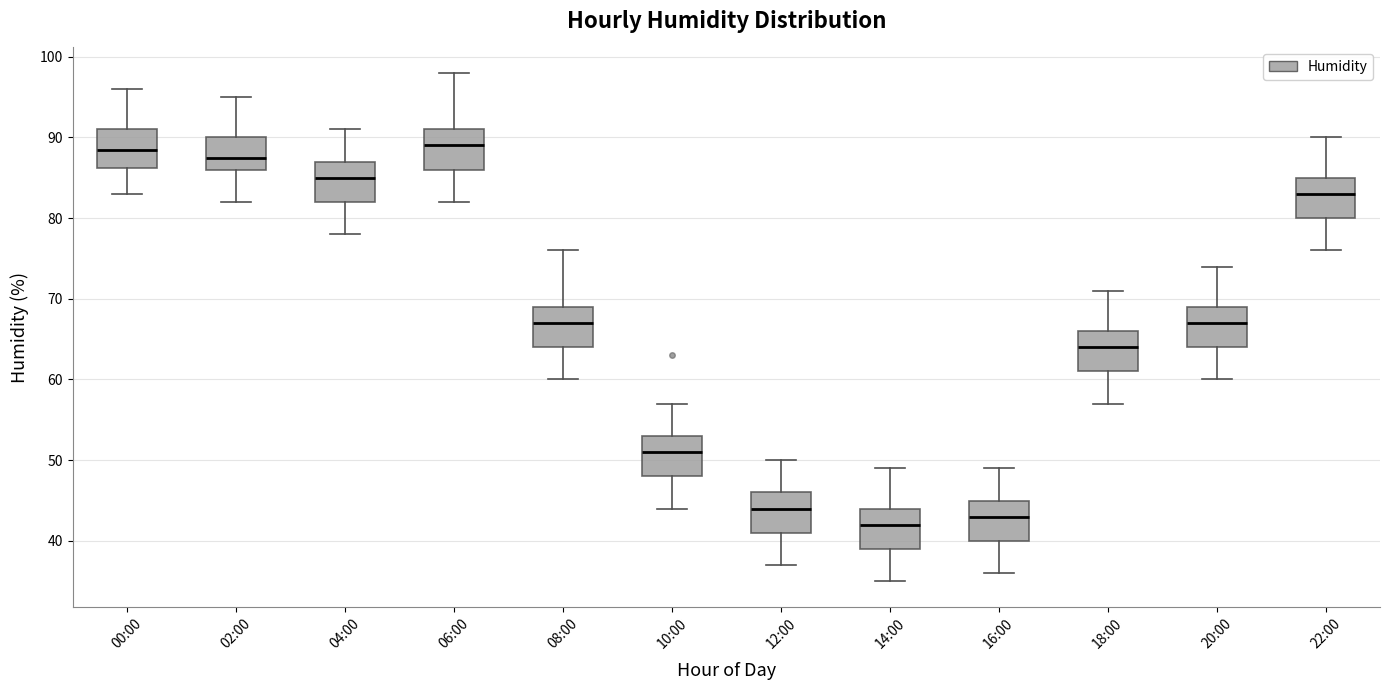

Reading left to right, read every box against the y-axis: the position of its median line, the range the box covers, and the ends of its whiskers. The values are not printed on the chart, so give them approximately, as read against the axis.

00:00: median 89, box 86 to 91, whiskers 83 to 96
02:00: median 88, box 86 to 90, whiskers 82 to 95
04:00: median 85, box 82 to 87, whiskers 78 to 91
06:00: median 89, box 86 to 91, whiskers 82 to 98
08:00: median 67, box 64 to 69, whiskers 60 to 76
10:00: median 51, box 48 to 53, whiskers 44 to 57
12:00: median 44, box 41 to 46, whiskers 37 to 50
14:00: median 42, box 39 to 44, whiskers 35 to 49
16:00: median 43, box 40 to 45, whiskers 36 to 49
18:00: median 64, box 61 to 66, whiskers 57 to 71
20:00: median 67, box 64 to 69, whiskers 60 to 74
22:00: median 83, box 80 to 85, whiskers 76 to 90